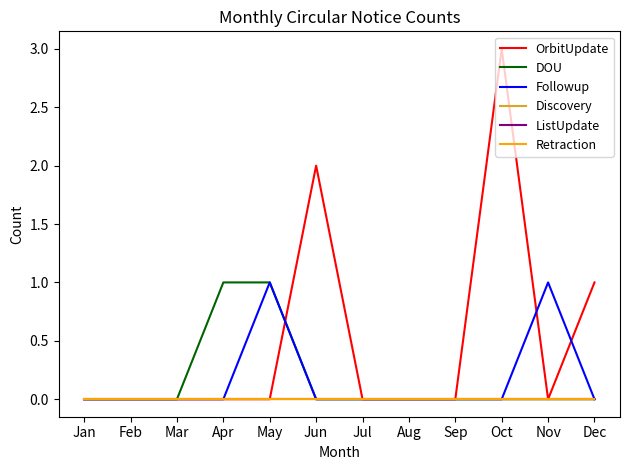

How many lines are shown in the chart?

6